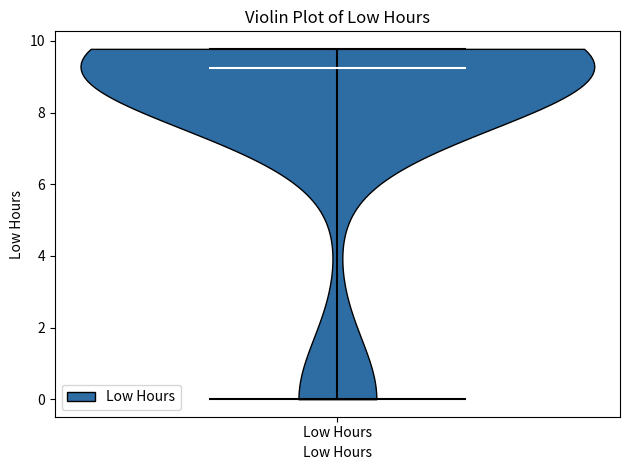

What is the highest point the violin for Low Hours reaches on the y-axis? The values are not printed on the chart, so give them approximately, as read against the axis.

9.8